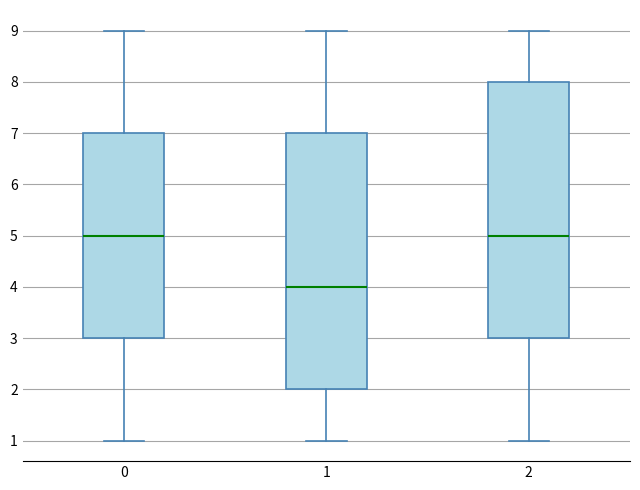

Where does the upper whisker of the box at x = 1 end on the y-axis? The values are not printed on the chart, so give them approximately, as read against the axis.

9